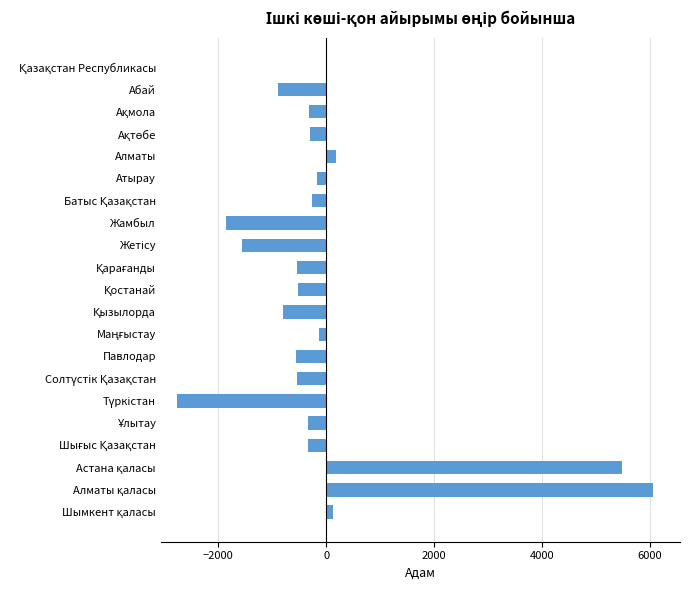

What is the greatest value displayed?

6062